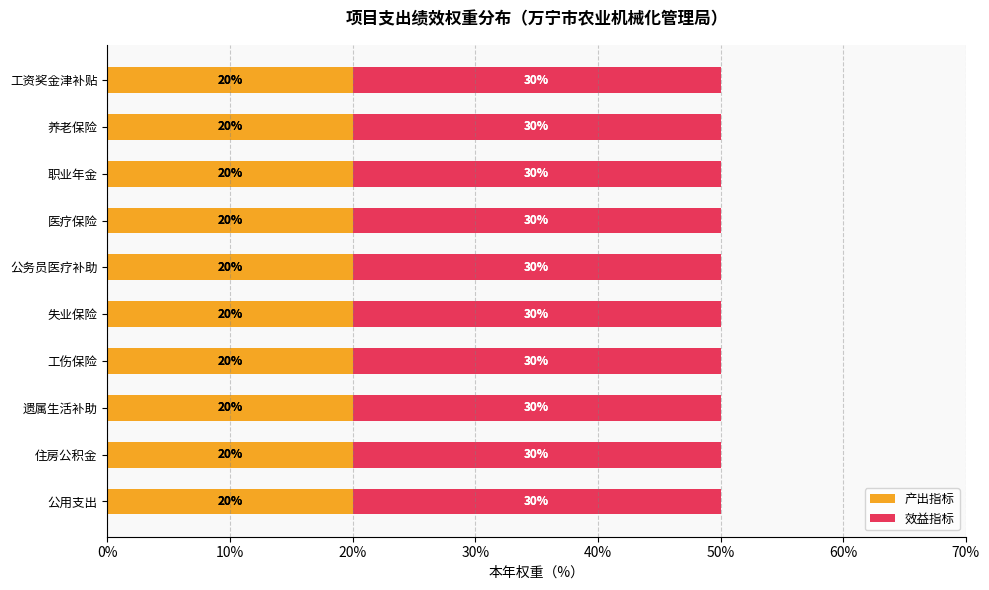

What is the minimum value for 产出指标?

20